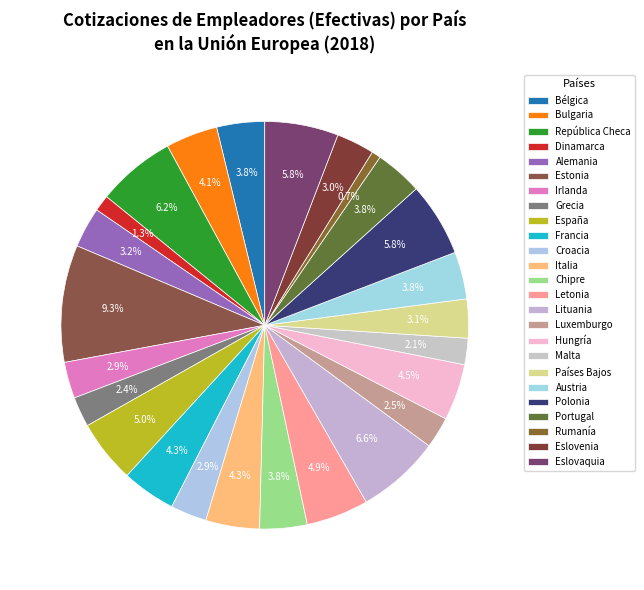

Do Estonia and España together represent more than half of the pie?

No